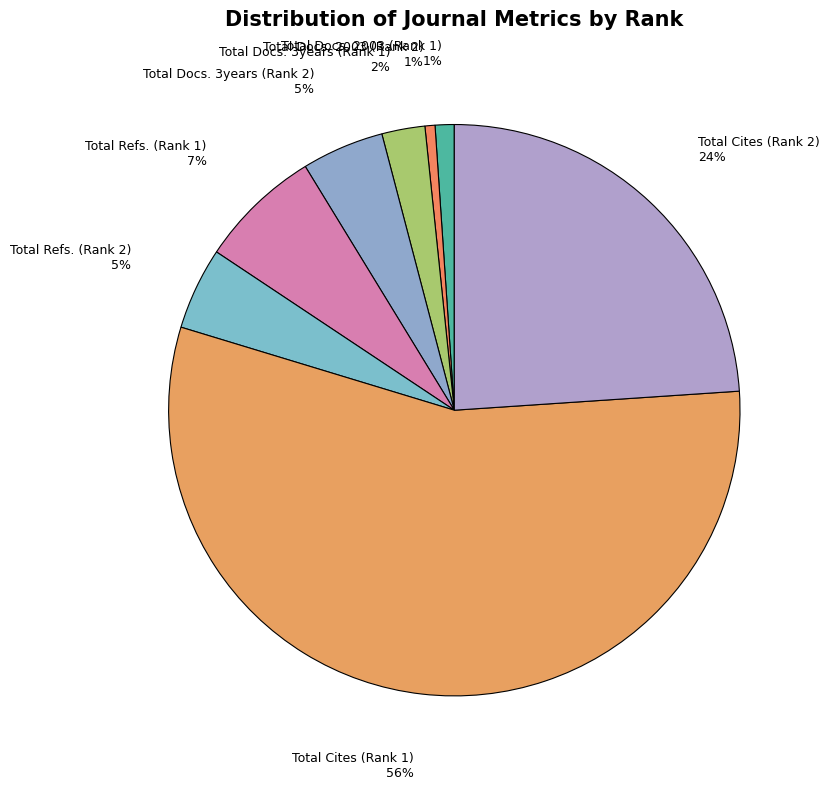

To the nearest percent, what percentage of the pie is Total Refs. (Rank 2)?

5%